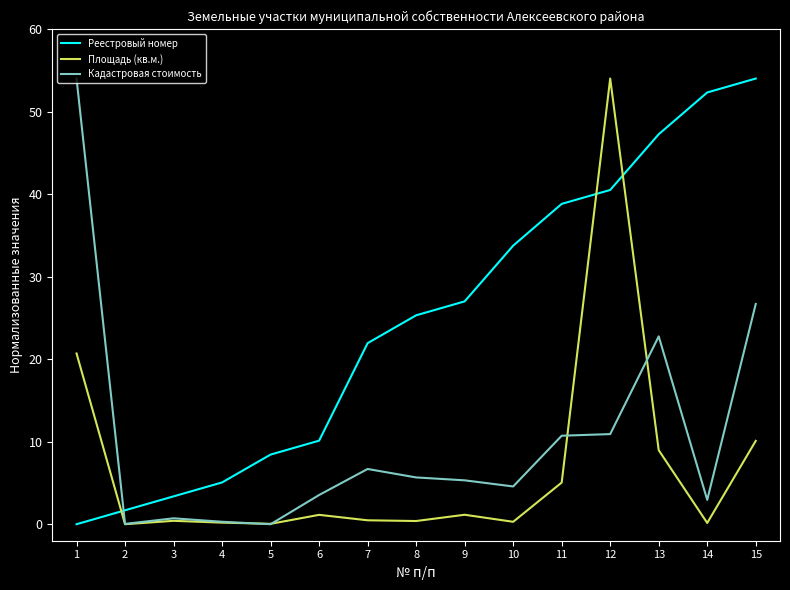

How many lines are shown in the chart?

3